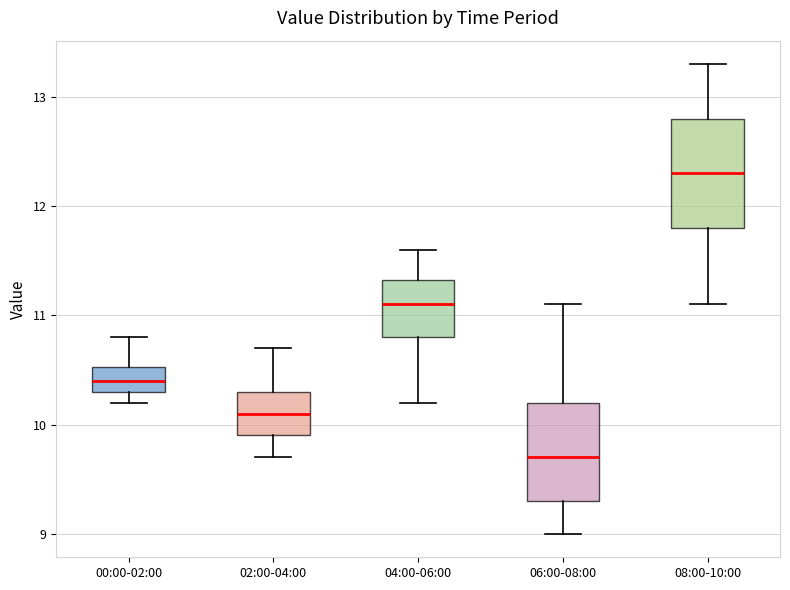

Reading left to right, transcribe this box plot: for each box, give where its median line is, the range the box spans, and where its two whiskers end, as read against the y-axis. The values are not printed on the chart, so give them approximately, as read against the axis.

00:00-02:00: median 10.4, box 10.3 to 10.5, whiskers 10.2 to 10.8
02:00-04:00: median 10.1, box 9.9 to 10.3, whiskers 9.7 to 10.7
04:00-06:00: median 11.1, box 10.8 to 11.3, whiskers 10.2 to 11.6
06:00-08:00: median 9.7, box 9.3 to 10.2, whiskers 9.0 to 11.1
08:00-10:00: median 12.3, box 11.8 to 12.8, whiskers 11.1 to 13.3